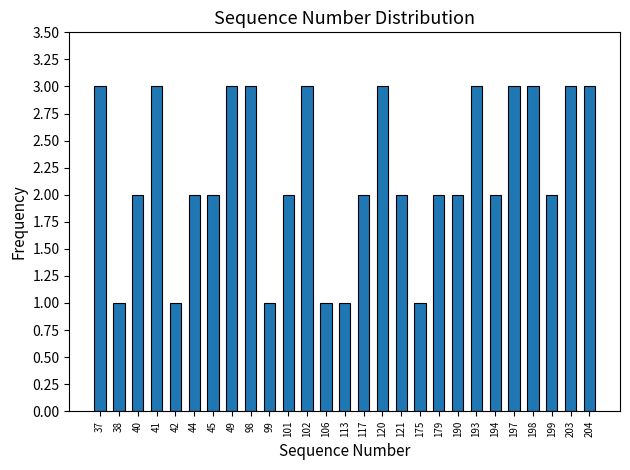

Reading right to left, what are all the values shown in this chart?

204=3	203=3	199=2	198=3	197=3	194=2	193=3	190=2	179=2	175=1	121=2	120=3	117=2	113=1	106=1	102=3	101=2	99=1	98=3	49=3	45=2	44=2	42=1	41=3	40=2	38=1	37=3